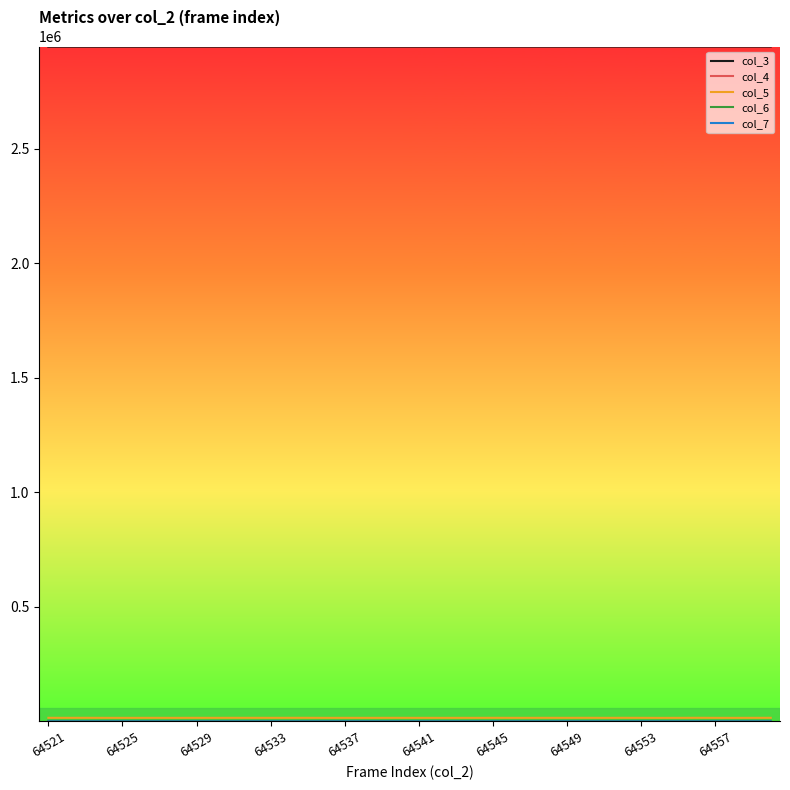

Which series has the largest total across all categories?

col_3